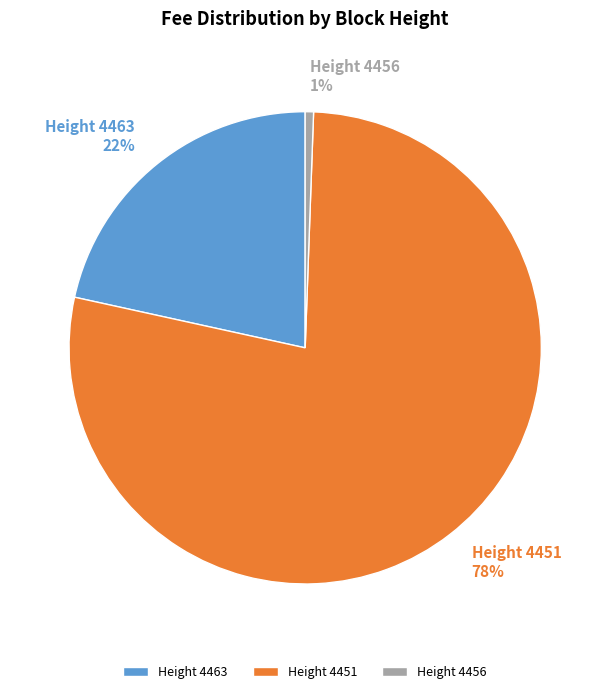

To the nearest percent, what portion does Height 4456 represent?

1%